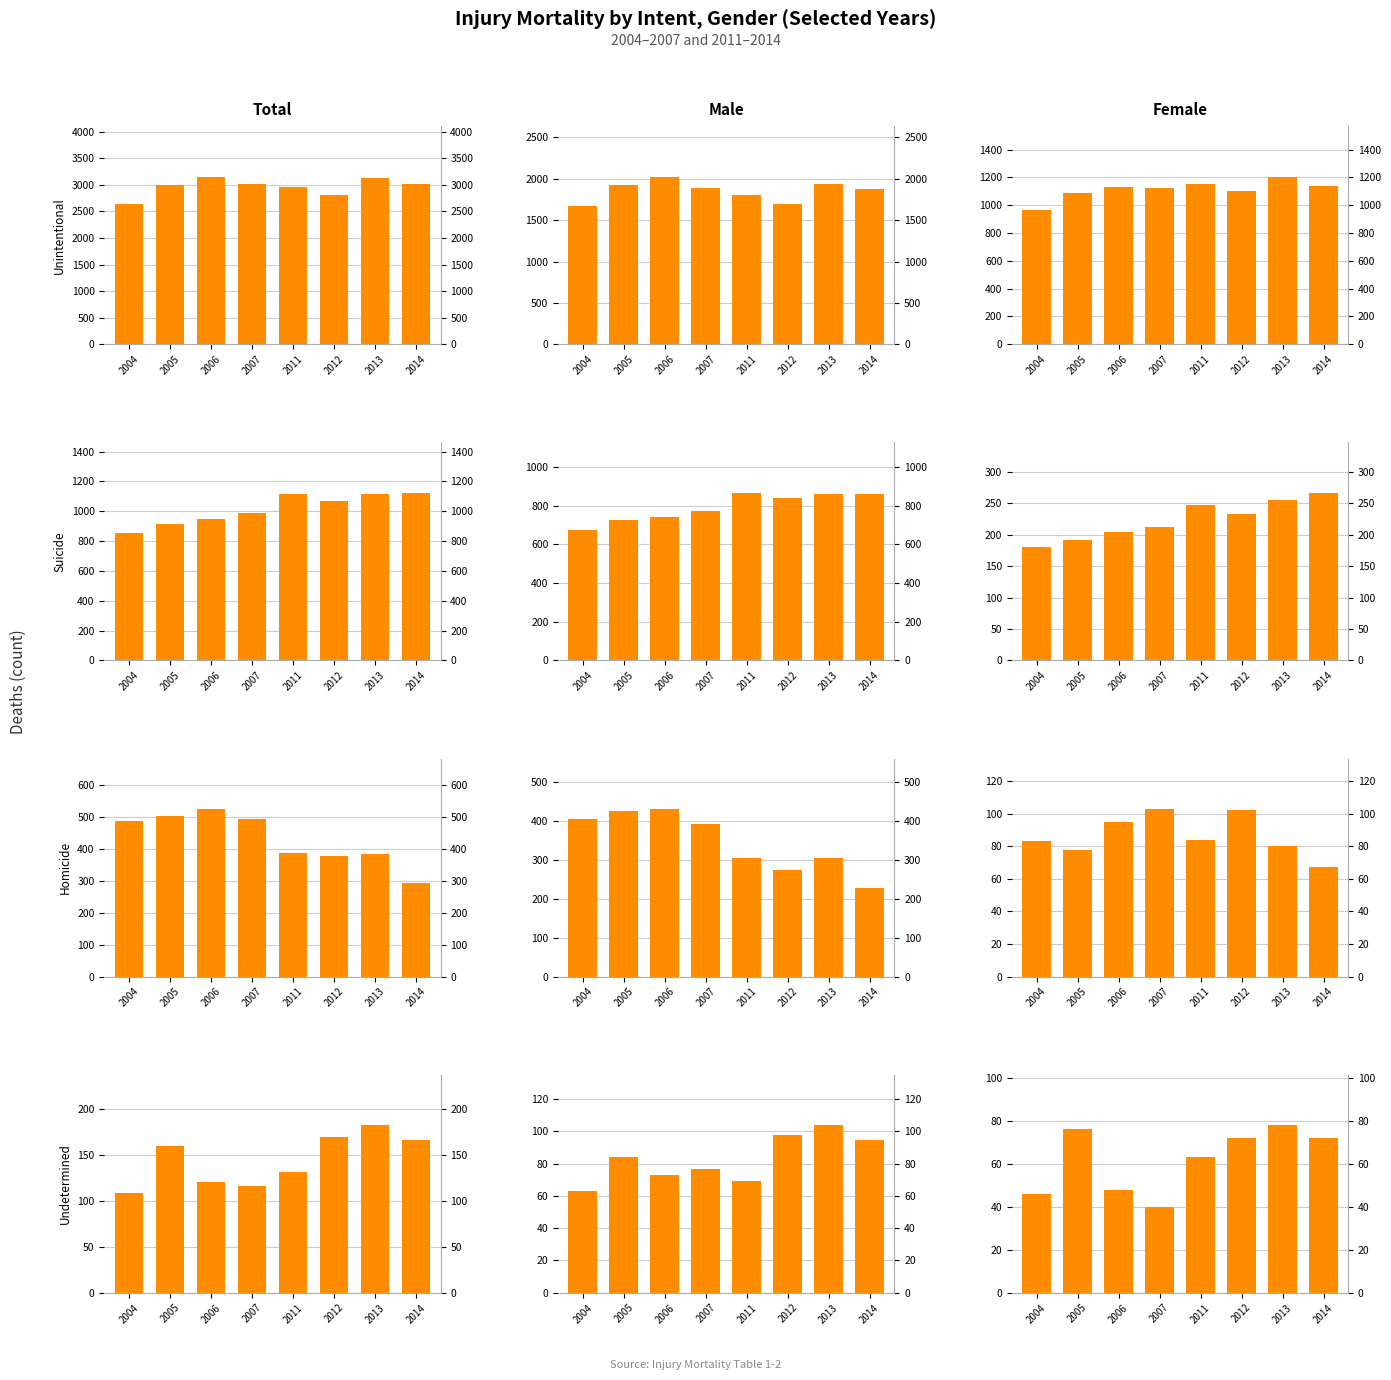

Between 2007 and 2012, which series saw the biggest shift?

Unintentional injury